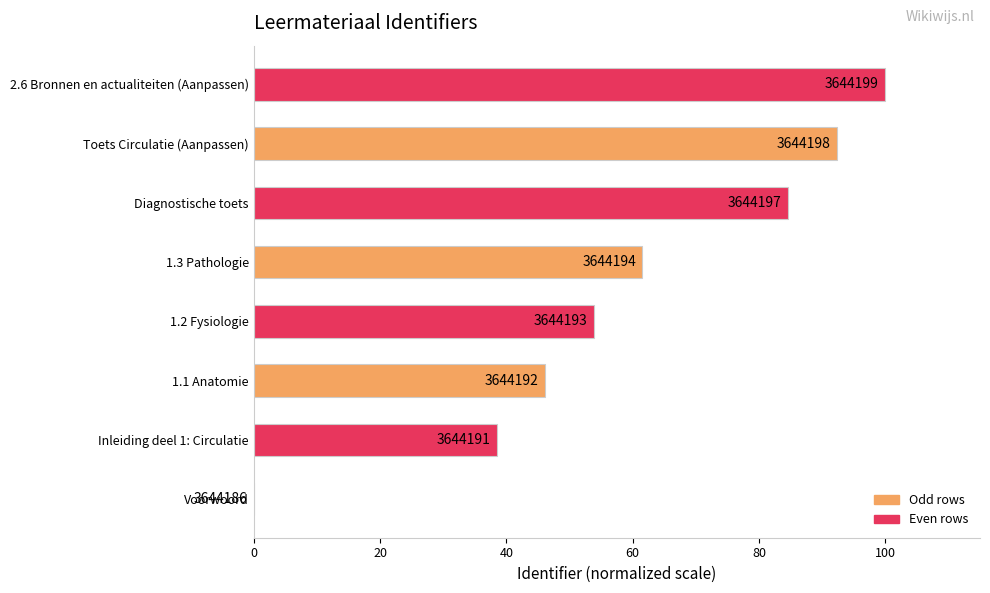

How many bars are there in total?

8